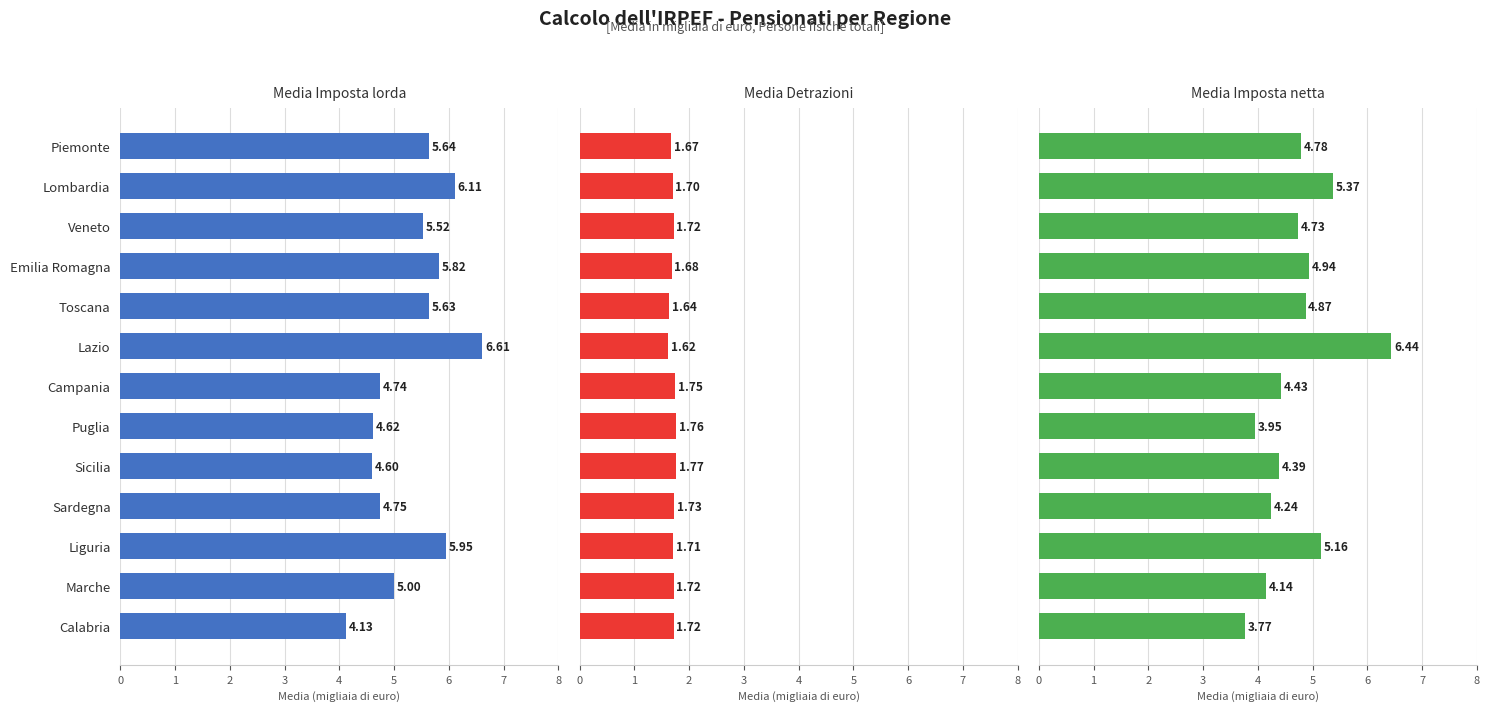

Count the Media Detrazioni values in the range 1 to 2.

13